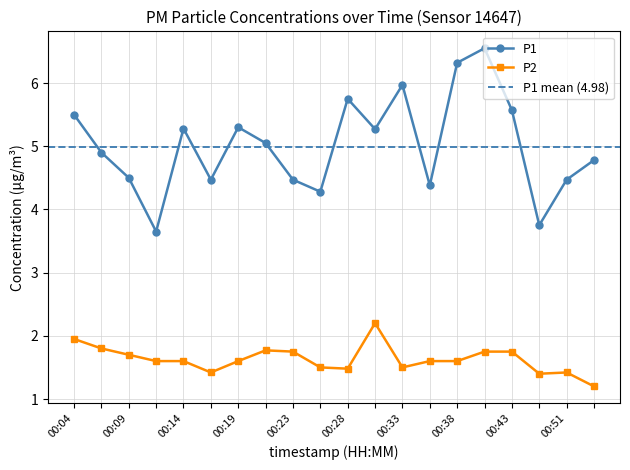

The P2 series shows 2.5 at 00:19. True or false?

False